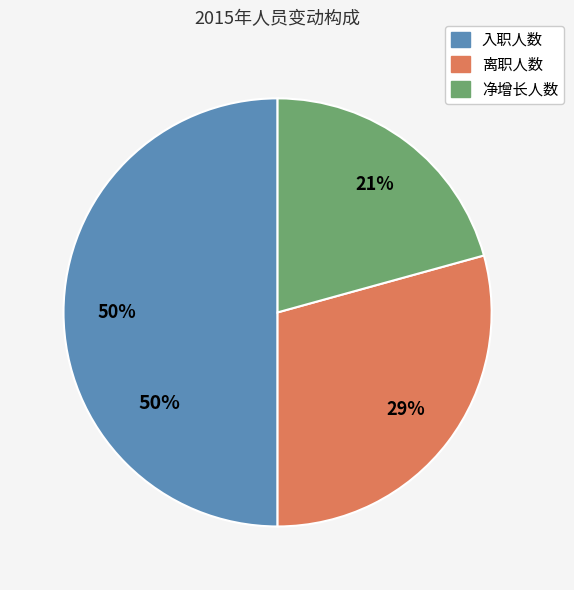

Do 入职人数 and 净增长人数 together represent more than half of the pie?

Yes